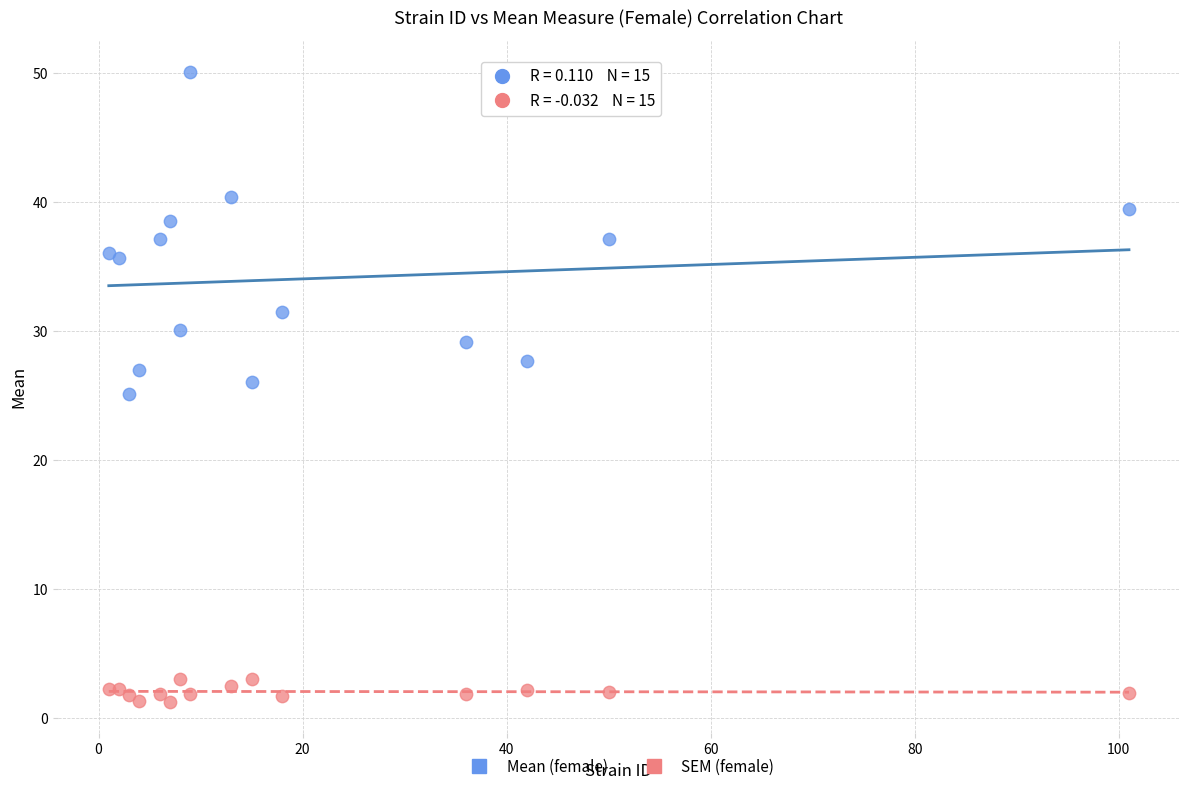

Which series reaches the maximum Y coordinate?

Mean (female)